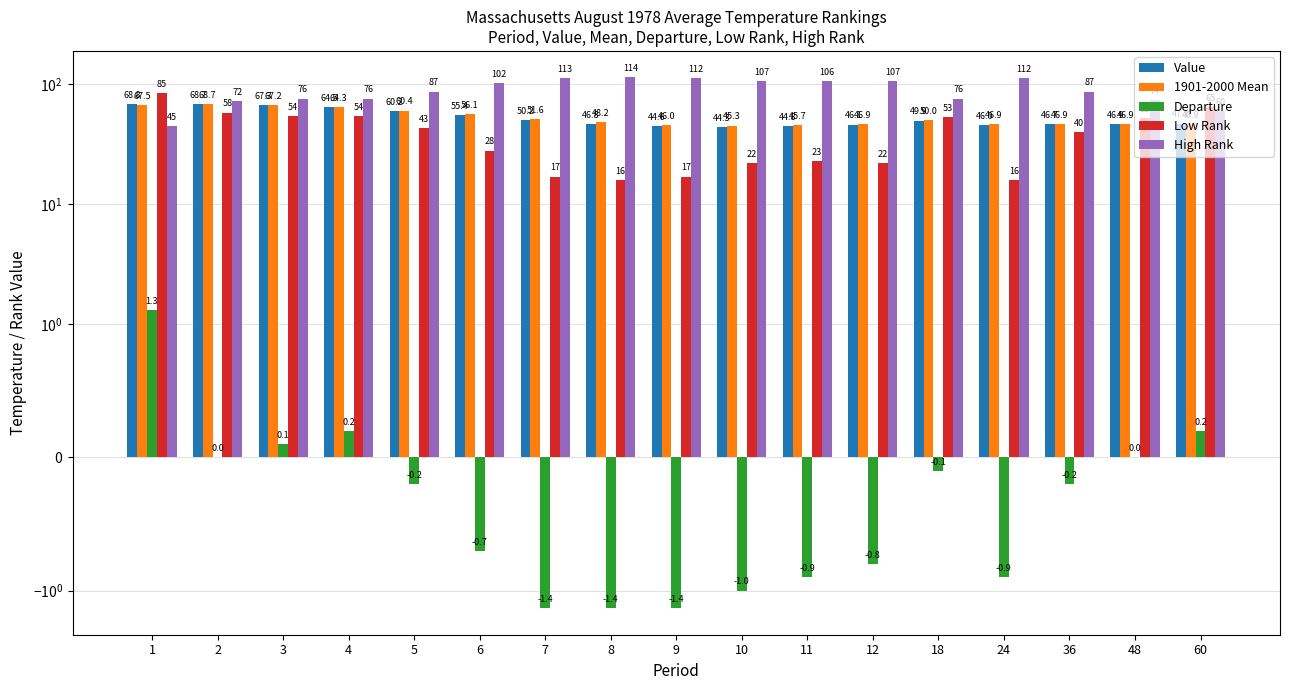

Which series has the widest spread of values?

Low Rank